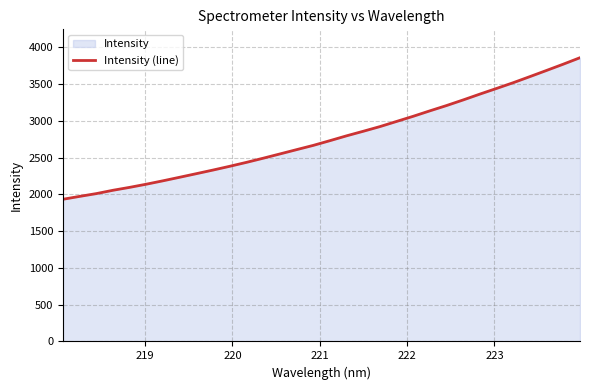

What is the smallest value displayed?

1933.8